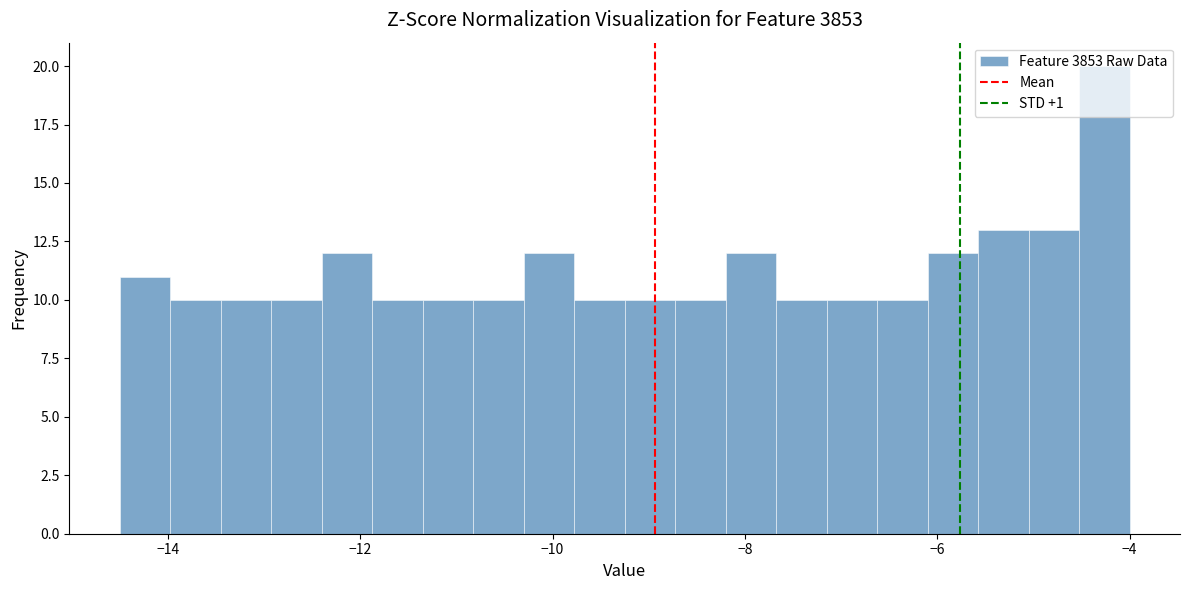

Around what value on the x-axis is the tallest bar? Give the approximate position of its centre, as read against the axis.

-4.2